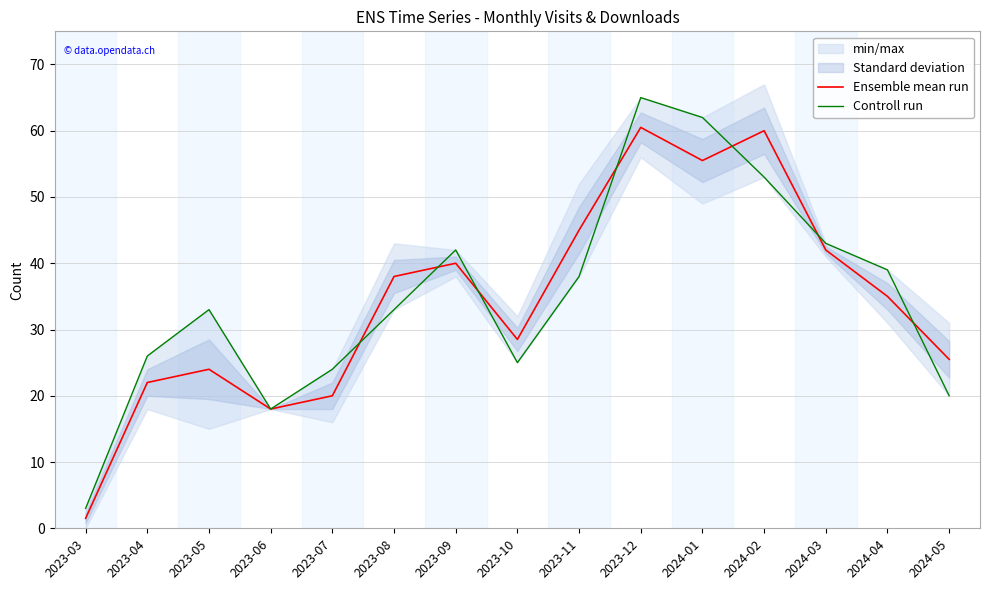

Which series has the largest total across all categories?

Controll run